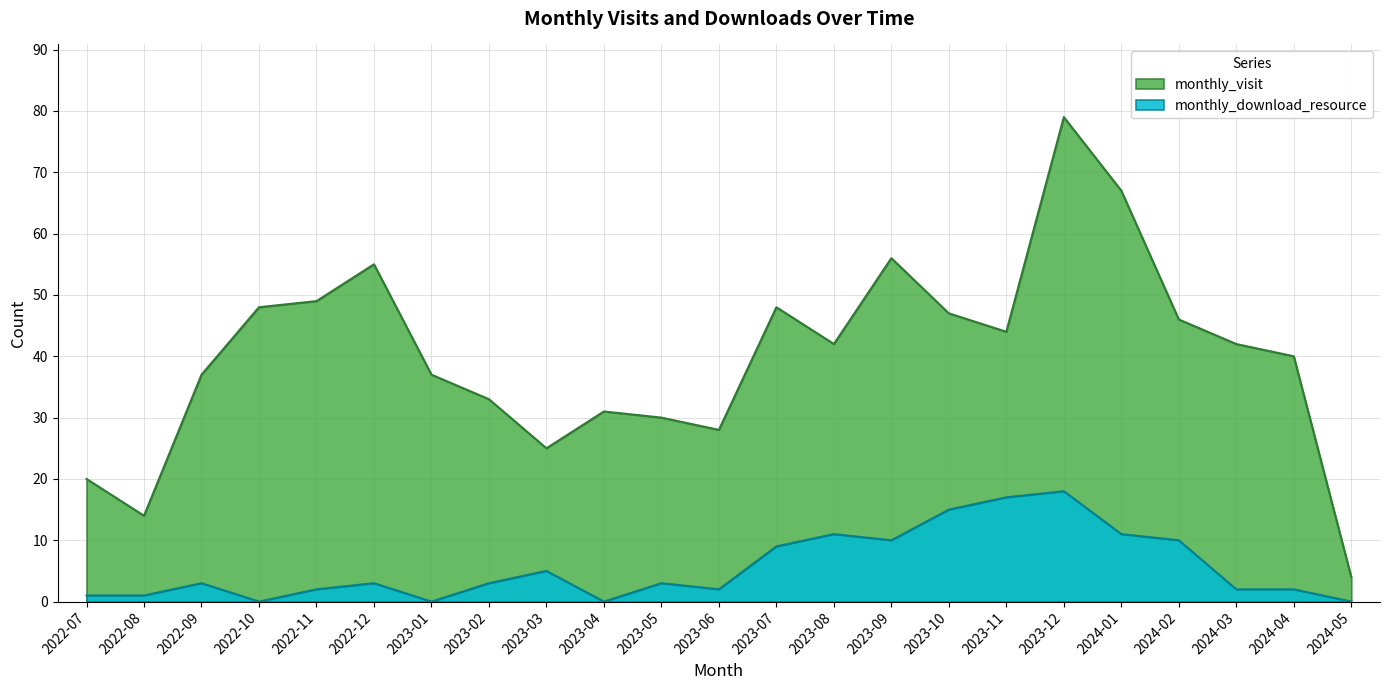

What is the lowest value of the monthly_visit series?

4